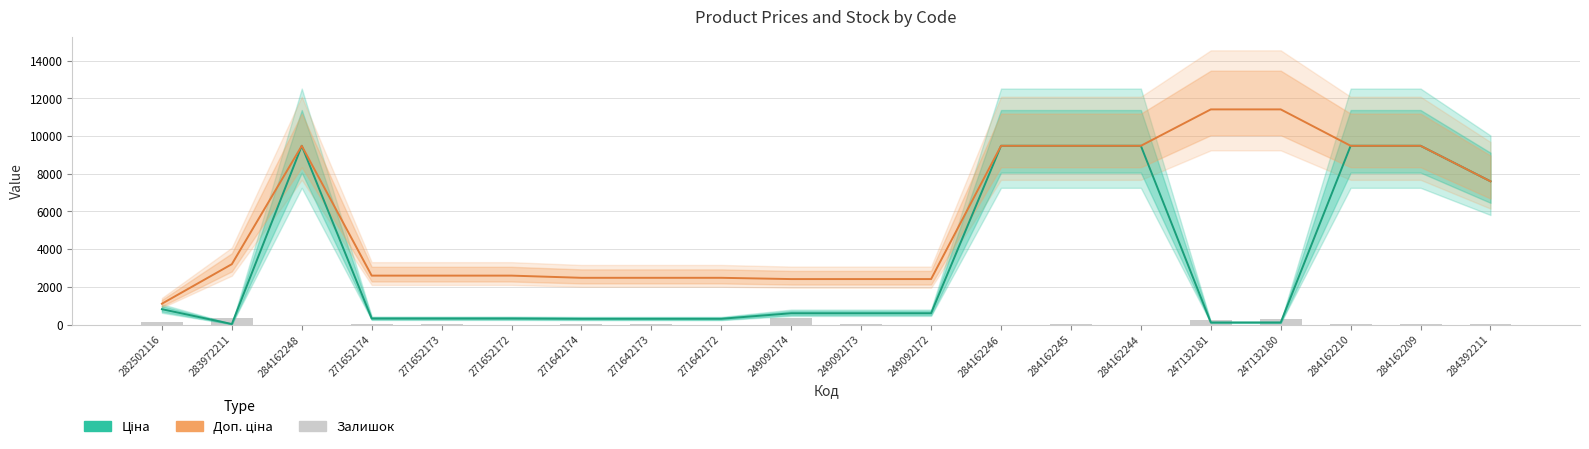

What is the label of the 3rd bar from the left?

284162248